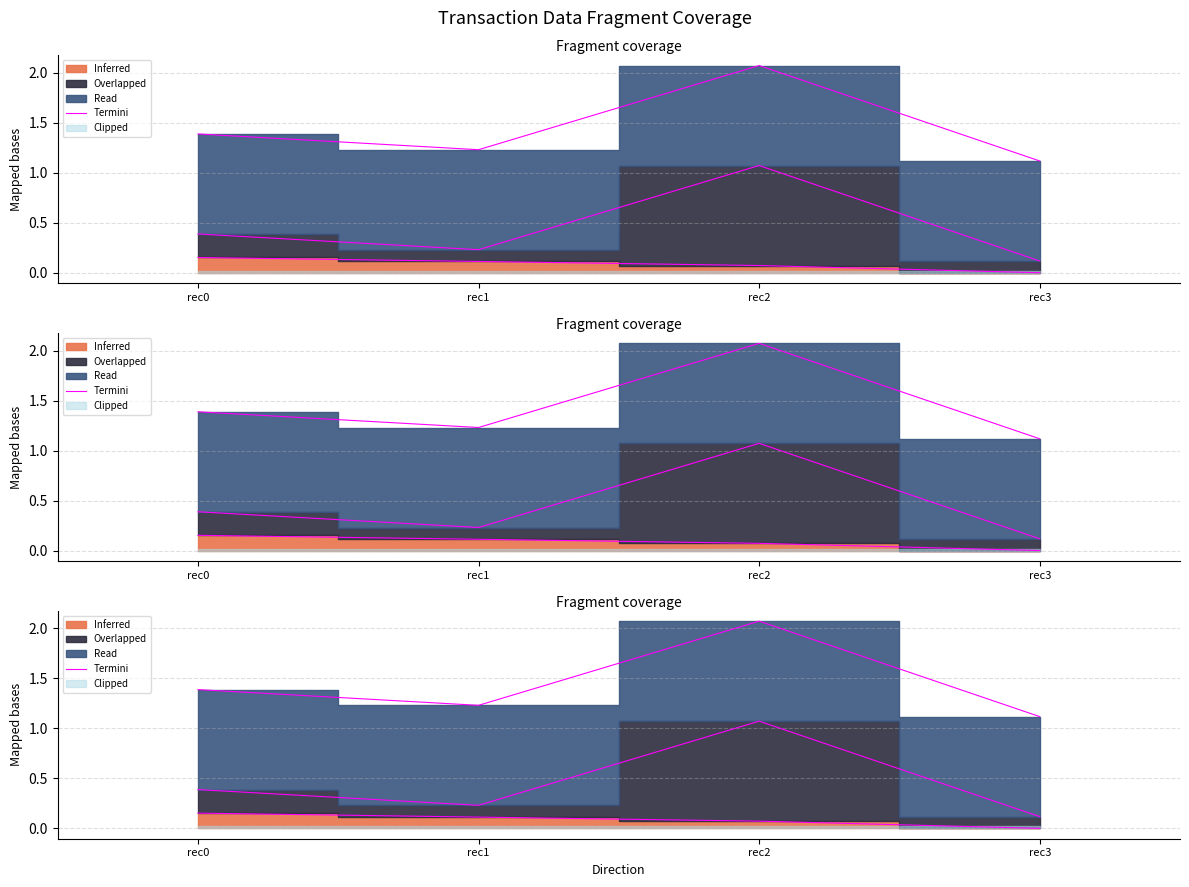

Approximately how many times larger is the value at rec2 compared to rec0?

1.5